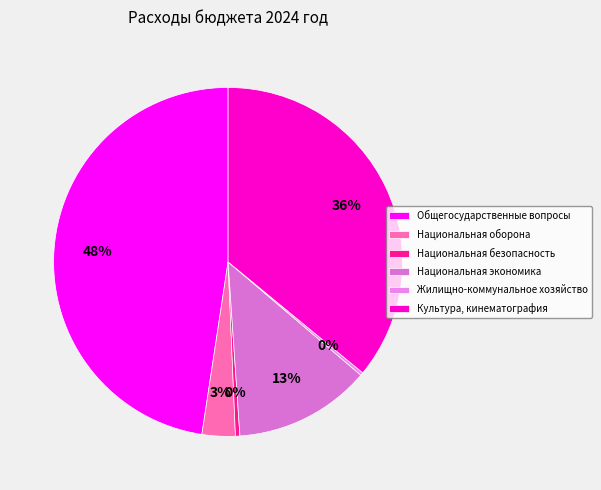

Is it true that Жилищно-коммунальное хозяйство is 1% of the pie?

False